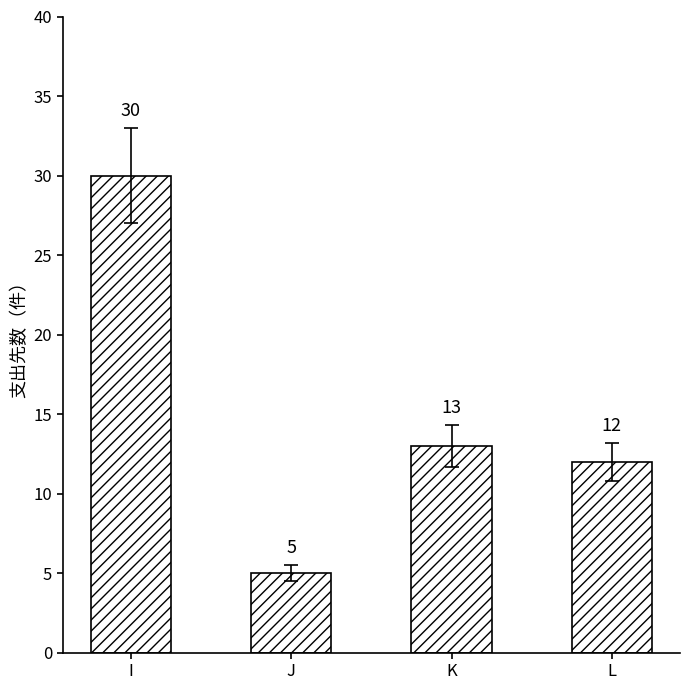

How many distinct data groups are displayed?

1